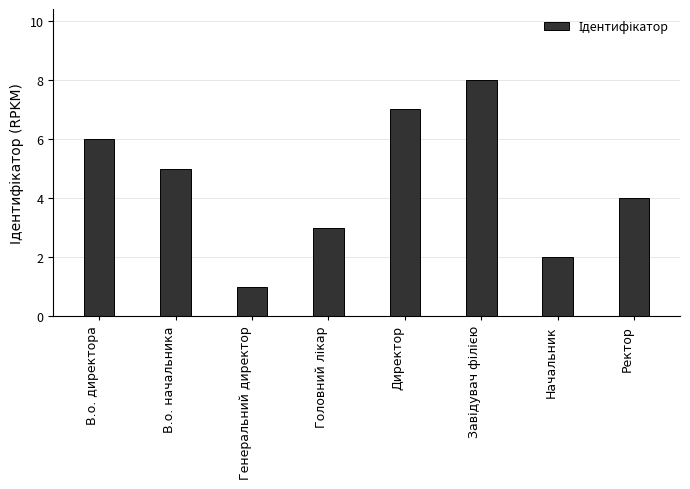

Which has a higher value, Начальник or Директор?

Директор